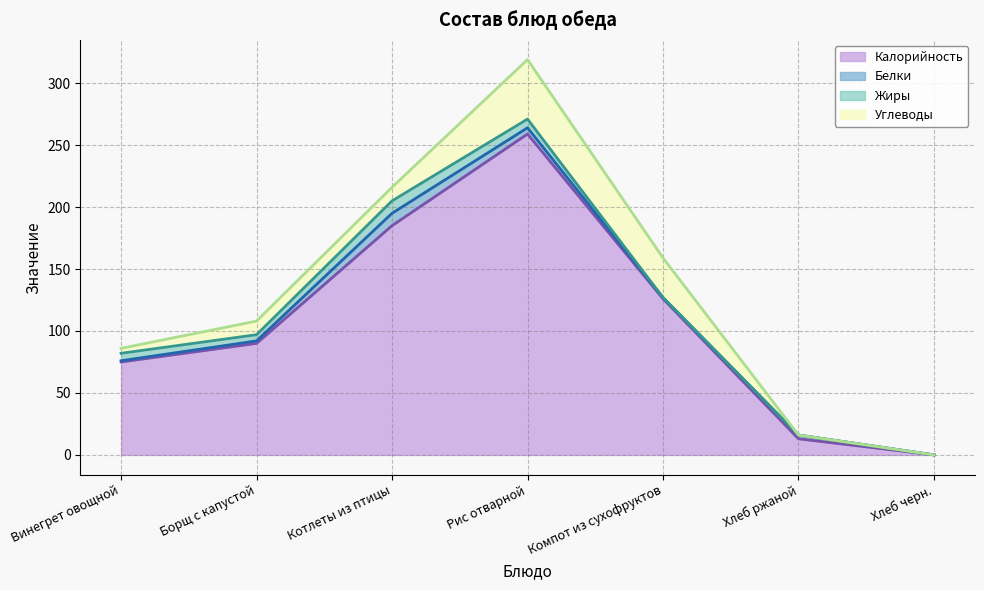

How many positive values does the Калорийность series have?

6